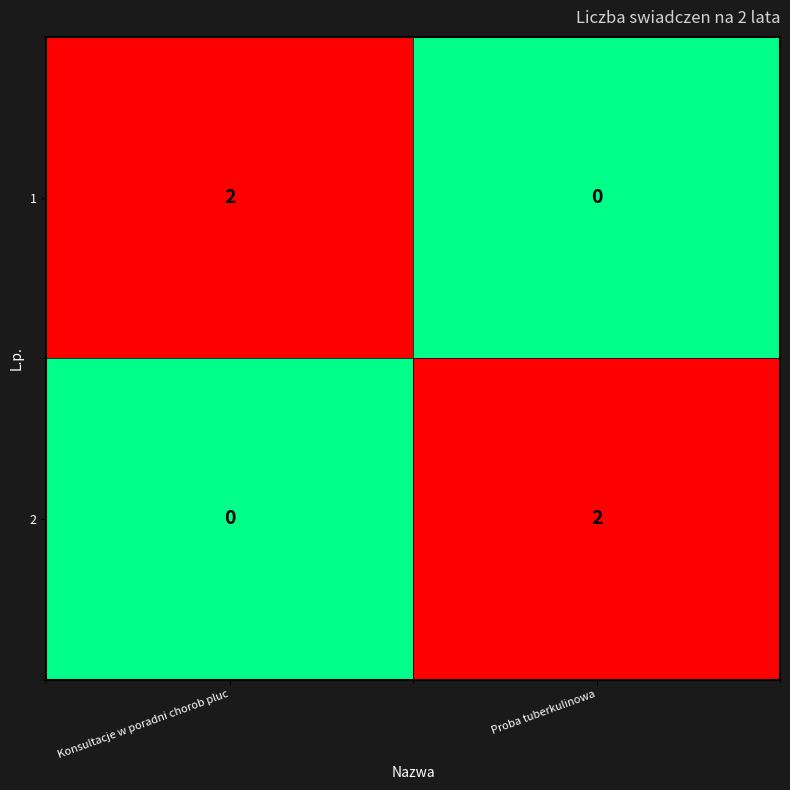

What is the total value across all series at Proba tuberkulinowa?

2